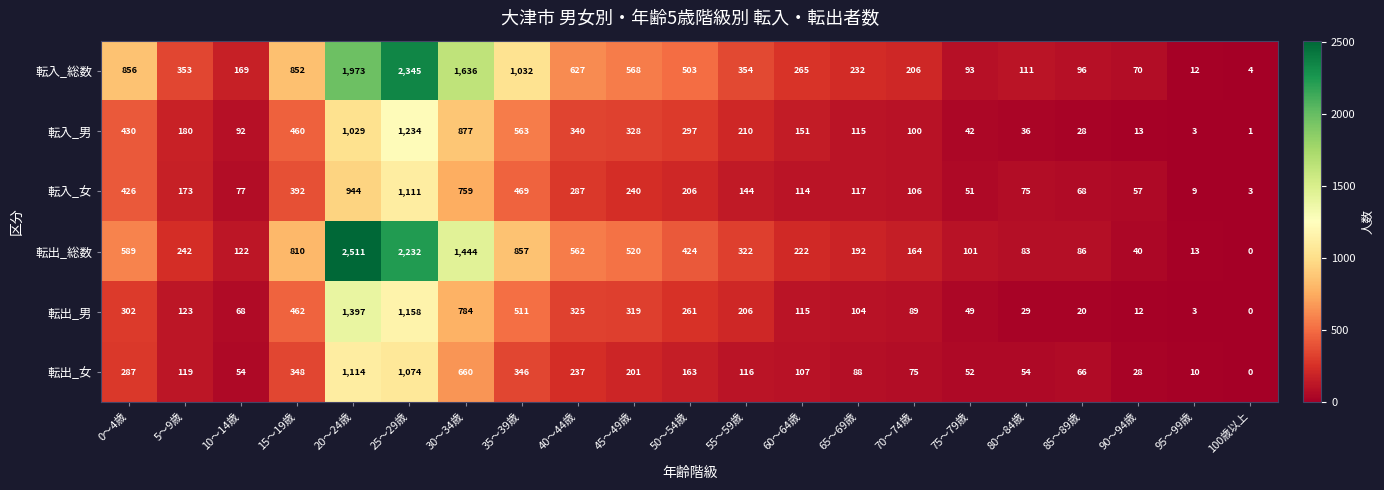

What is the difference between the maximum and minimum values in the 転出_女 series?

1114